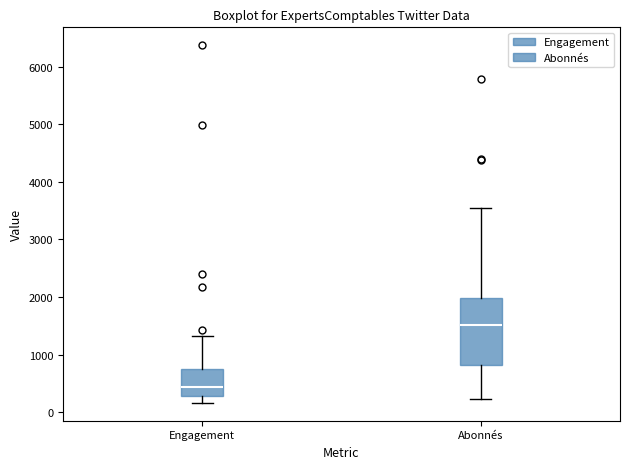

Reading left to right, read every box against the y-axis: the position of its median line, the range the box covers, and the ends of its whiskers. The values are not printed on the chart, so give them approximately, as read against the axis.

Engagement: median 400, box 300 to 700, whiskers 200 to 1300
Abonnés: median 1500, box 800 to 2000, whiskers 200 to 3500